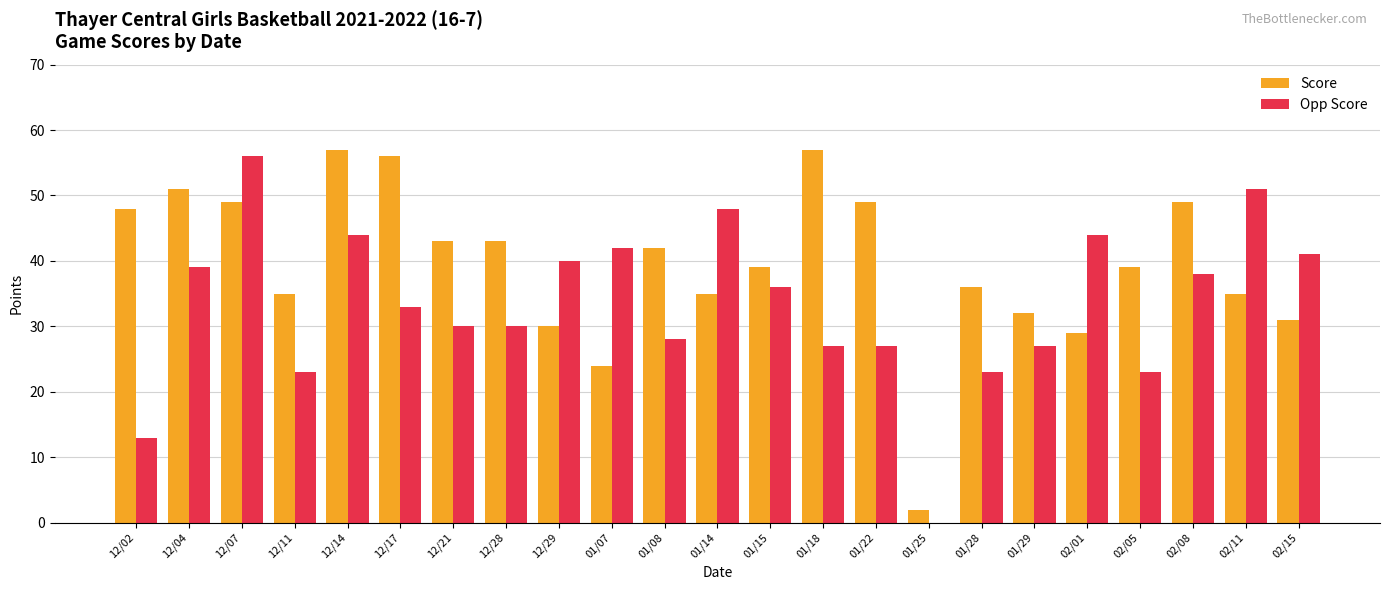

Where is Opp Score nearest to the value 28?

01/08